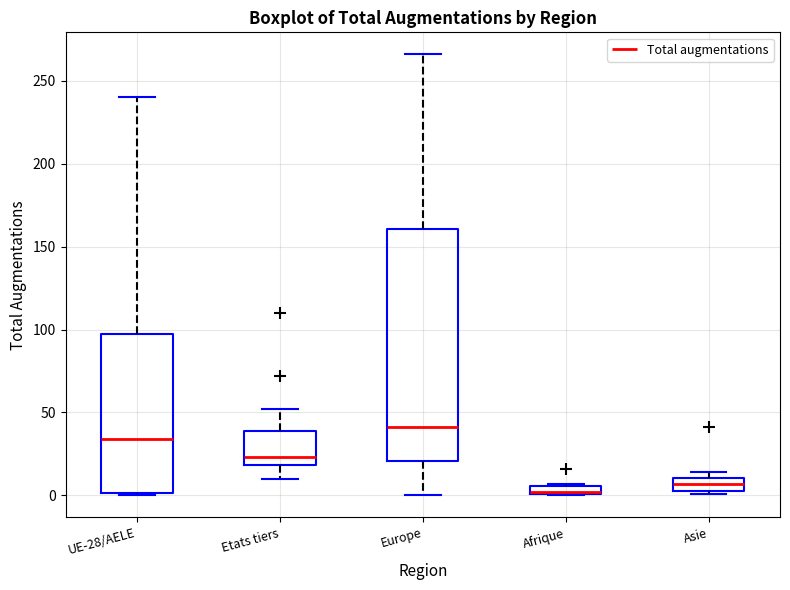

Where is the upper edge of the box for UE-28/AELE on the y-axis? The values are not printed on the chart, so give them approximately, as read against the axis.

100